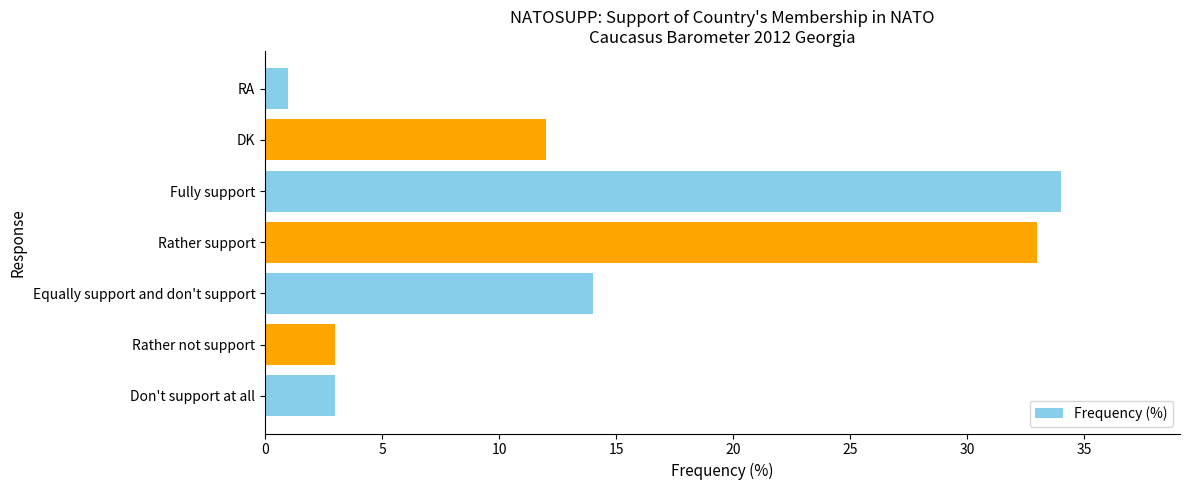

Which category has the highest value across all series?

Fully support